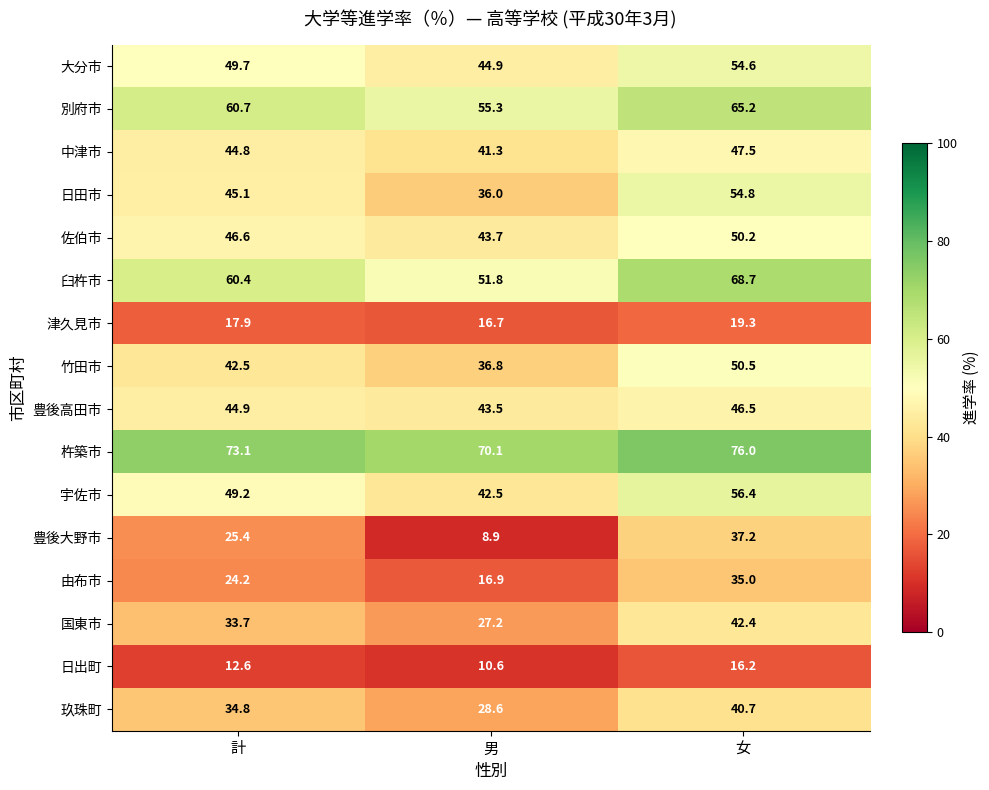

Is it true that 竹田市 equals 17.6 at 男?

False